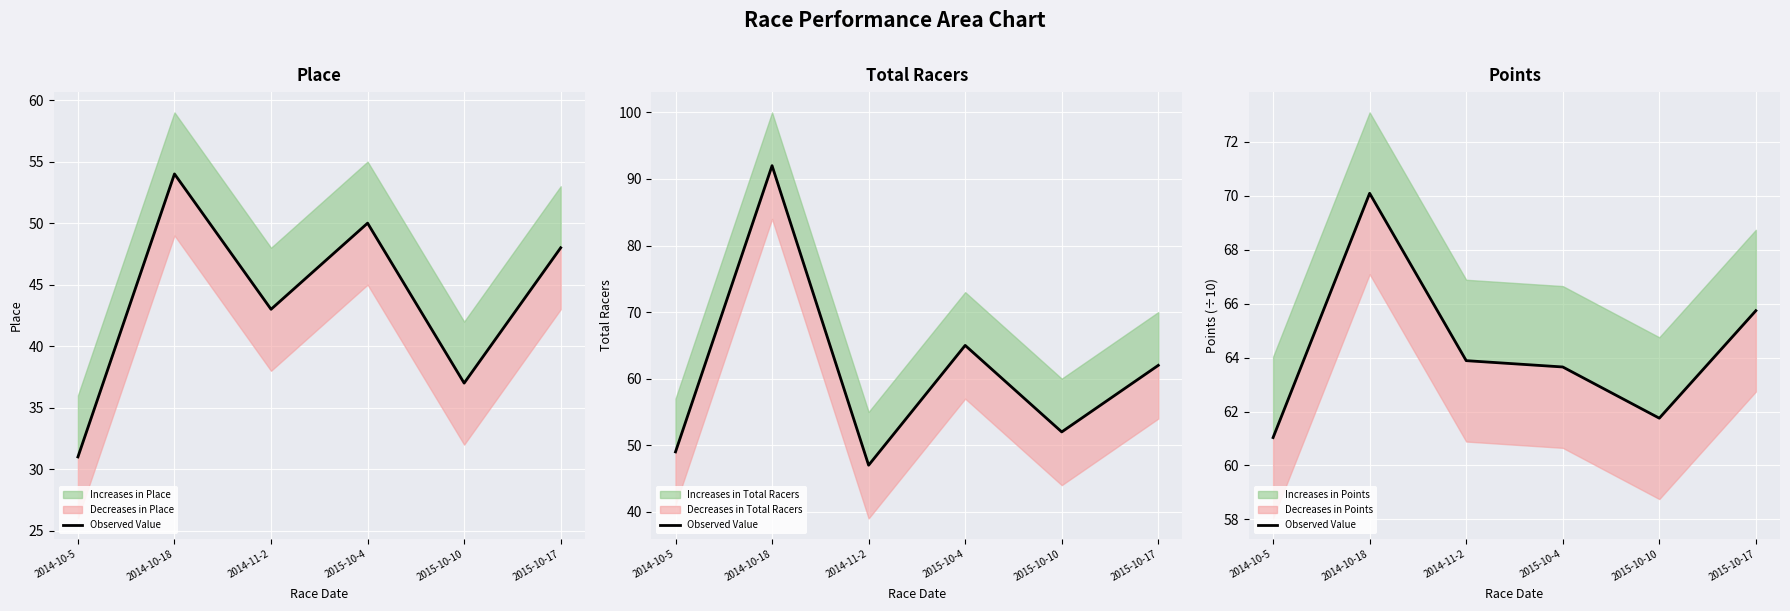

Rank the categories by value from lowest to highest.

2014-10-5, 2015-10-10, 2015-10-4, 2014-11-2, 2015-10-17, 2014-10-18